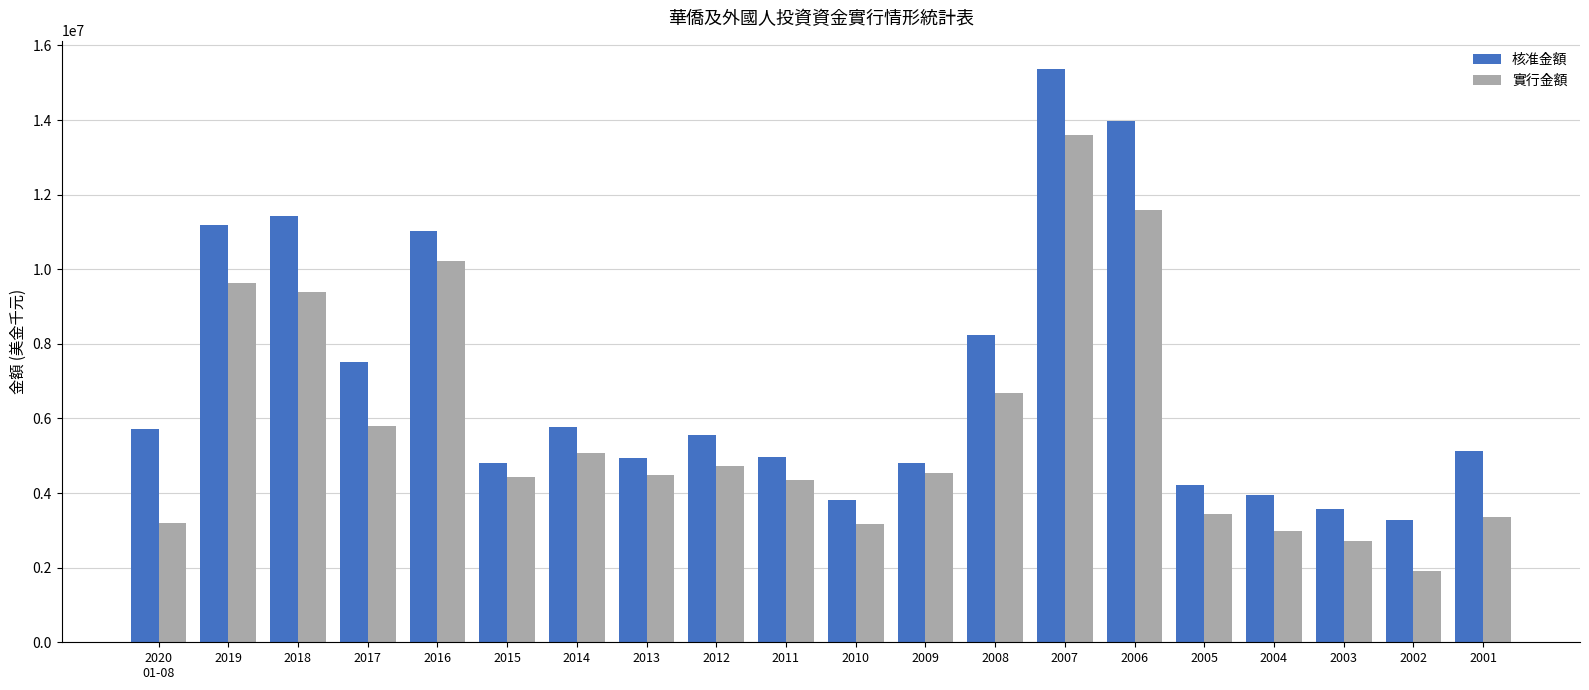

At which category is the sum across all series the highest?

2007